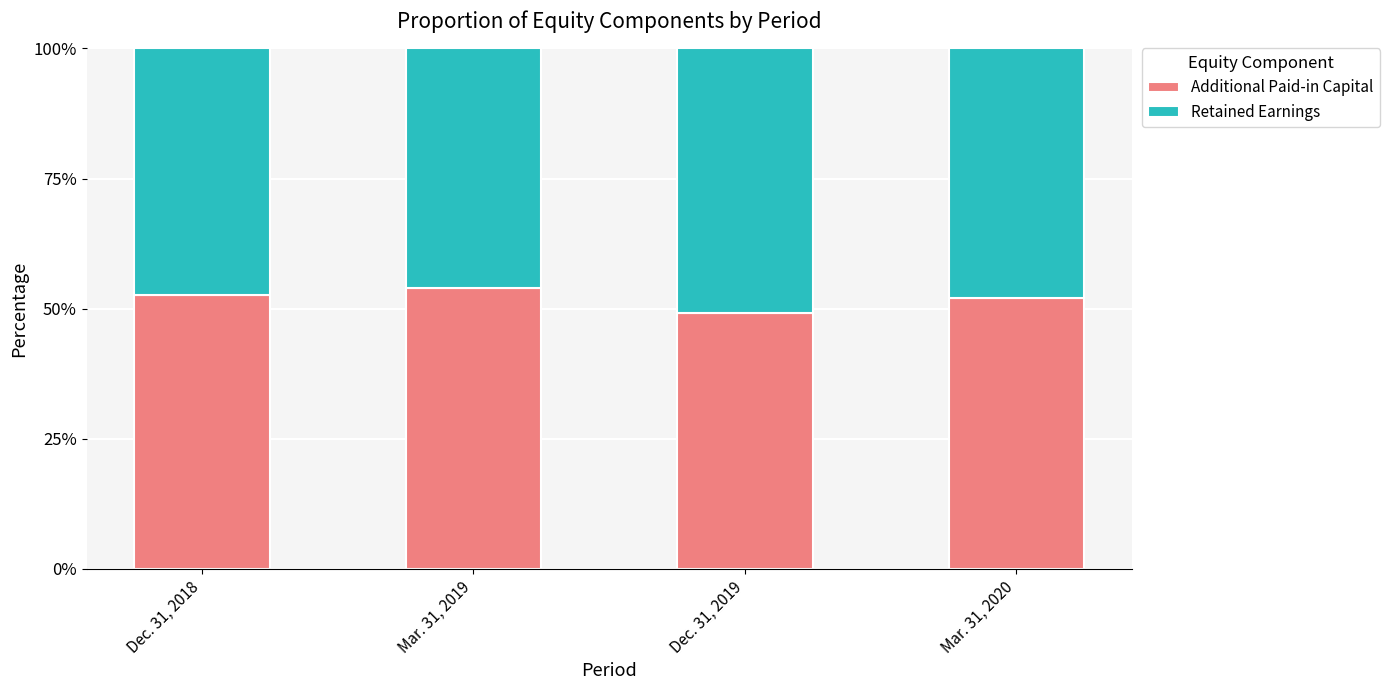

Rank the categories by Additional Paid-in Capital value from highest to lowest.

Mar. 31, 2019, Dec. 31, 2018, Mar. 31, 2020, Dec. 31, 2019